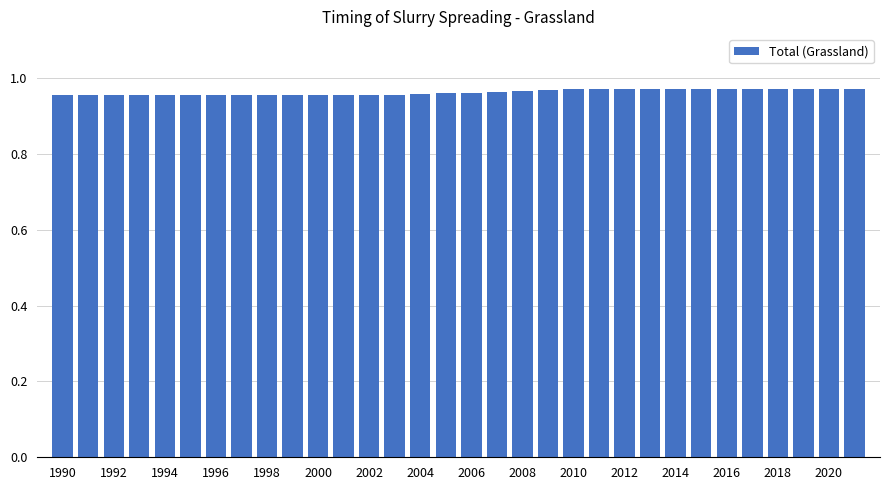

What is the sum of all values?

30.8